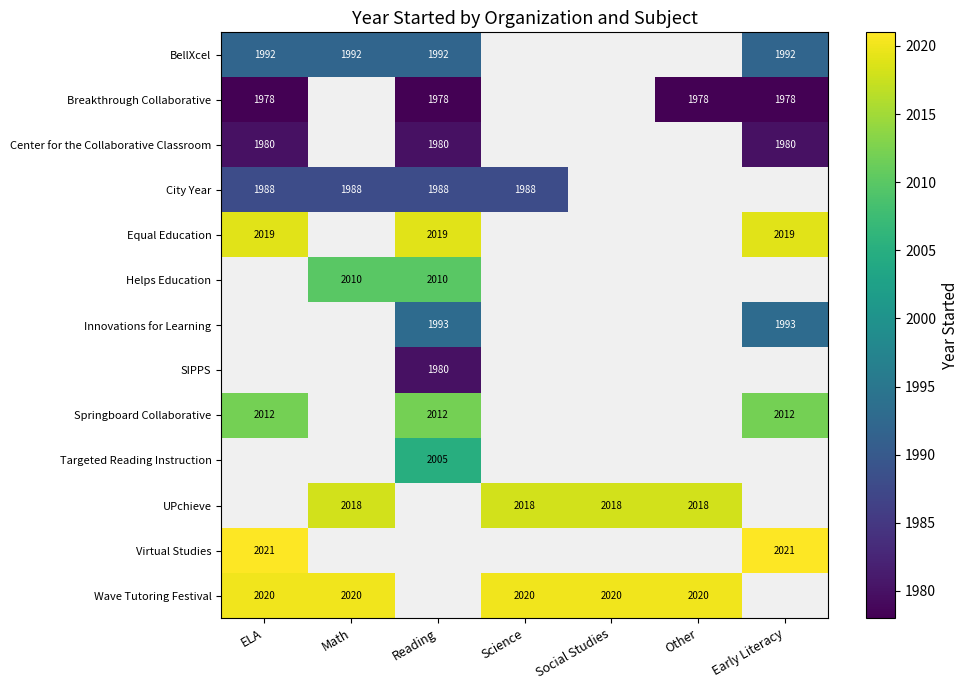

The Breakthrough Collaborative series shows 2644 at Reading. True or false?

False